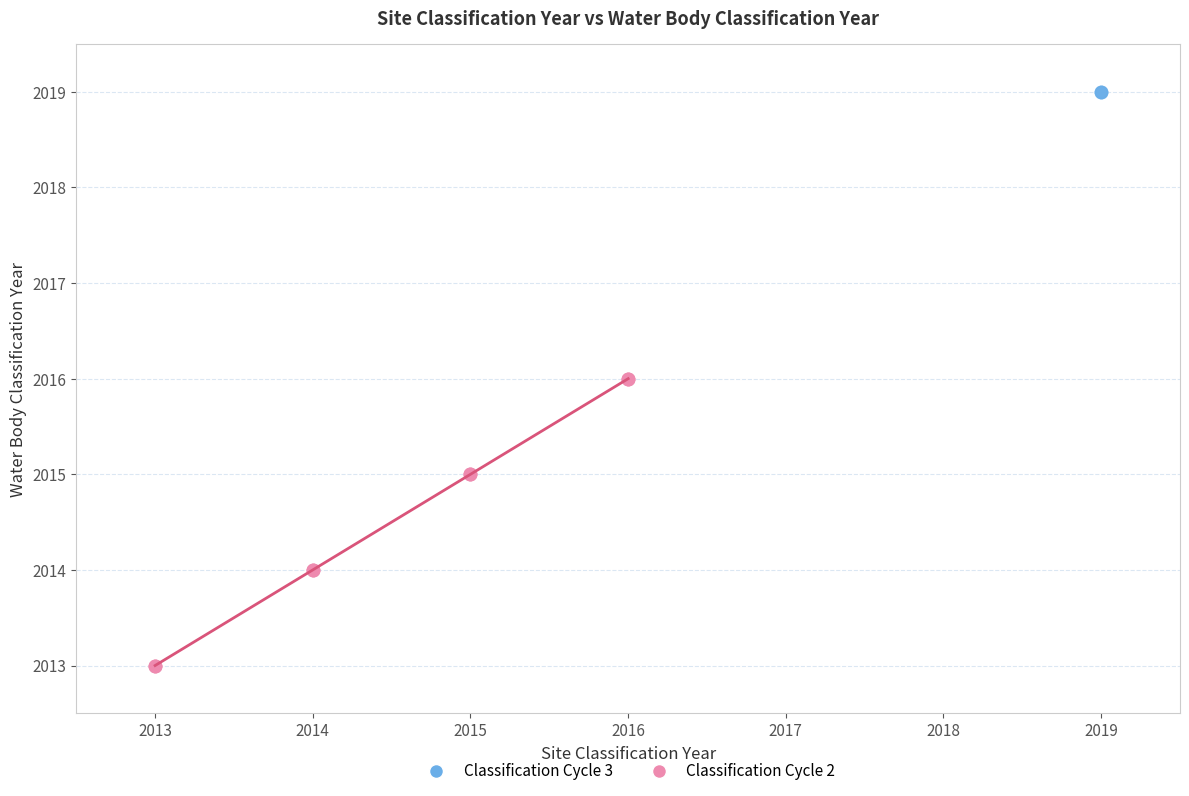

What are all the series names shown in the legend?

Classification Cycle 3, Classification Cycle 2